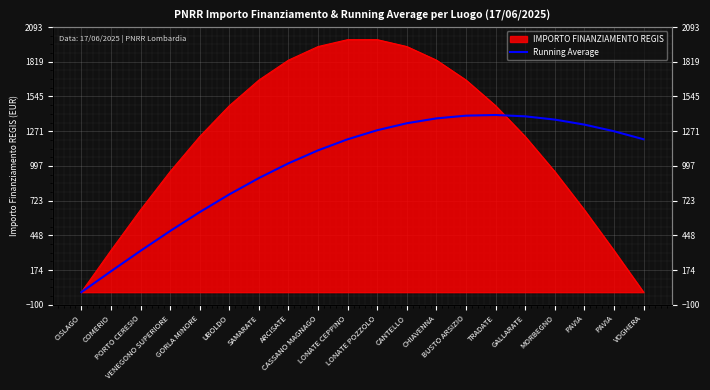

How many values are above zero?

19